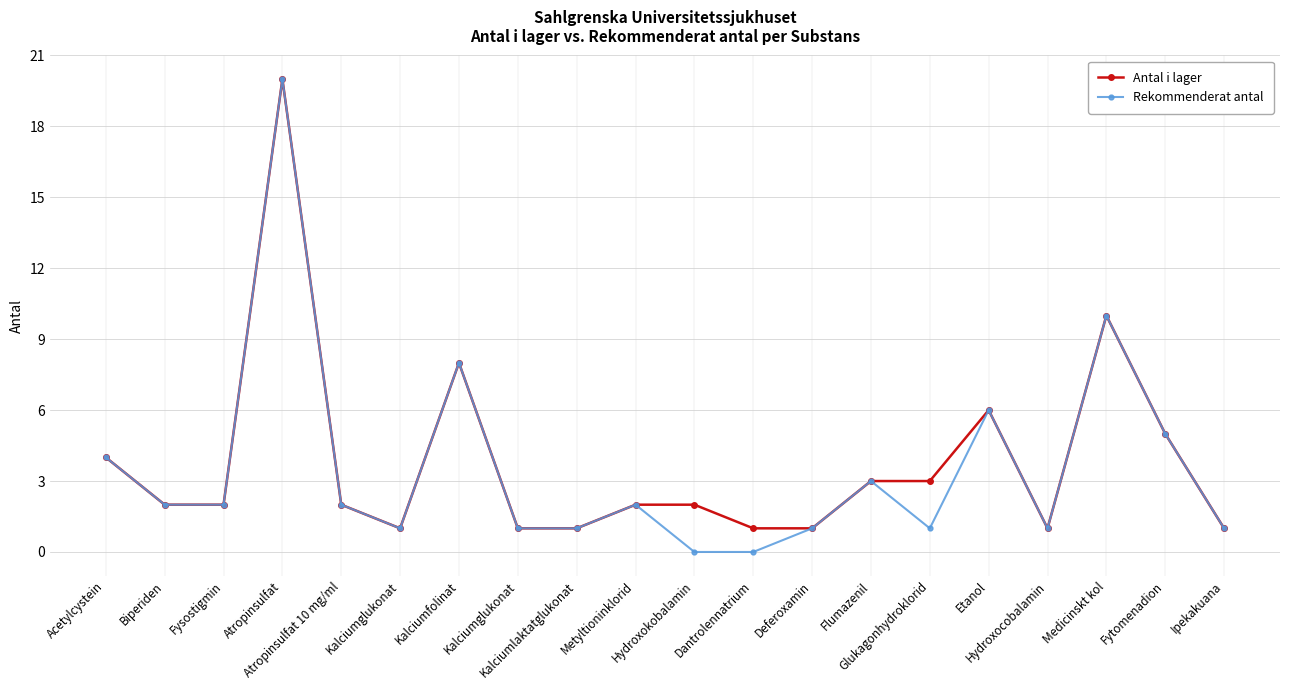

What is the label of the 14th point from the right?

Kalciumfolinat